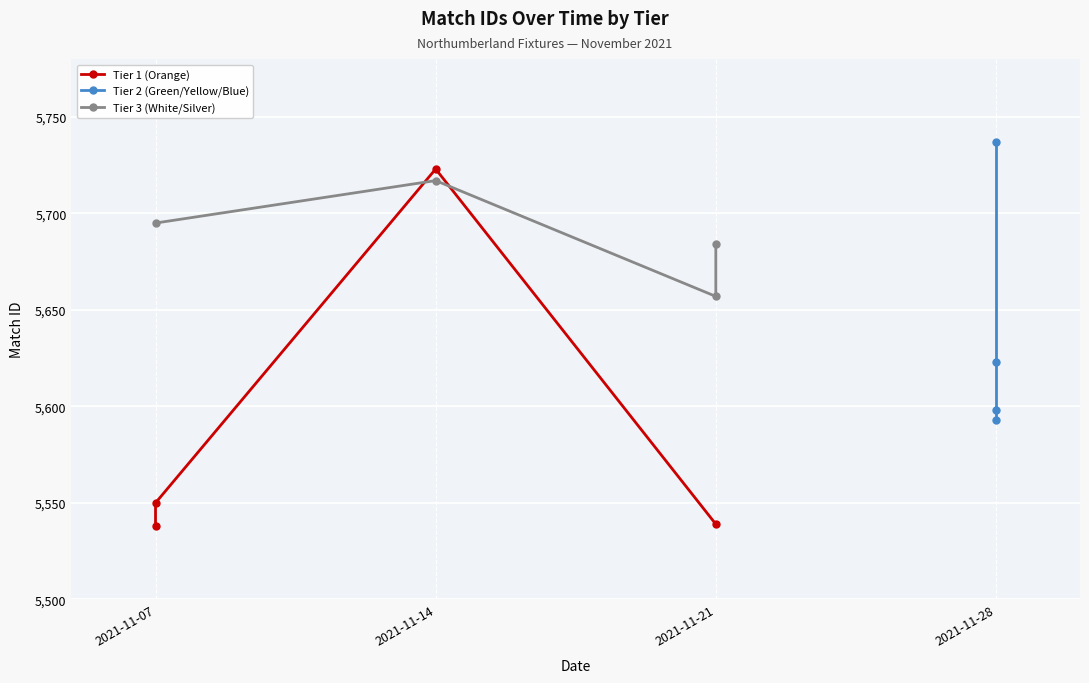

At how many categories does at least one series exceed 5666?

4